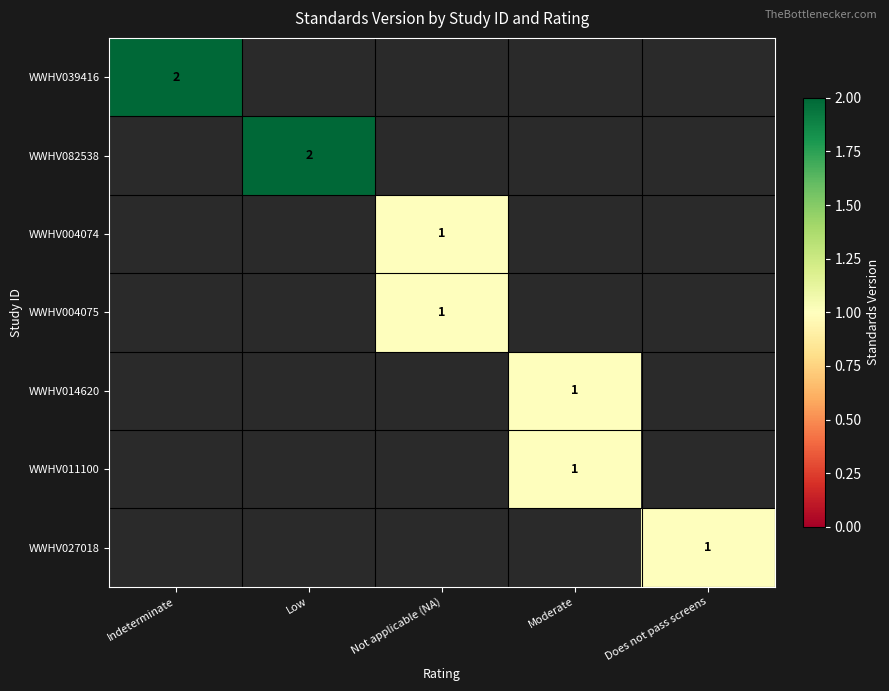

Is the value of WWHV004074 at Not applicable (NA) greater than the value of WWHV082538 at Not applicable (NA)?

No